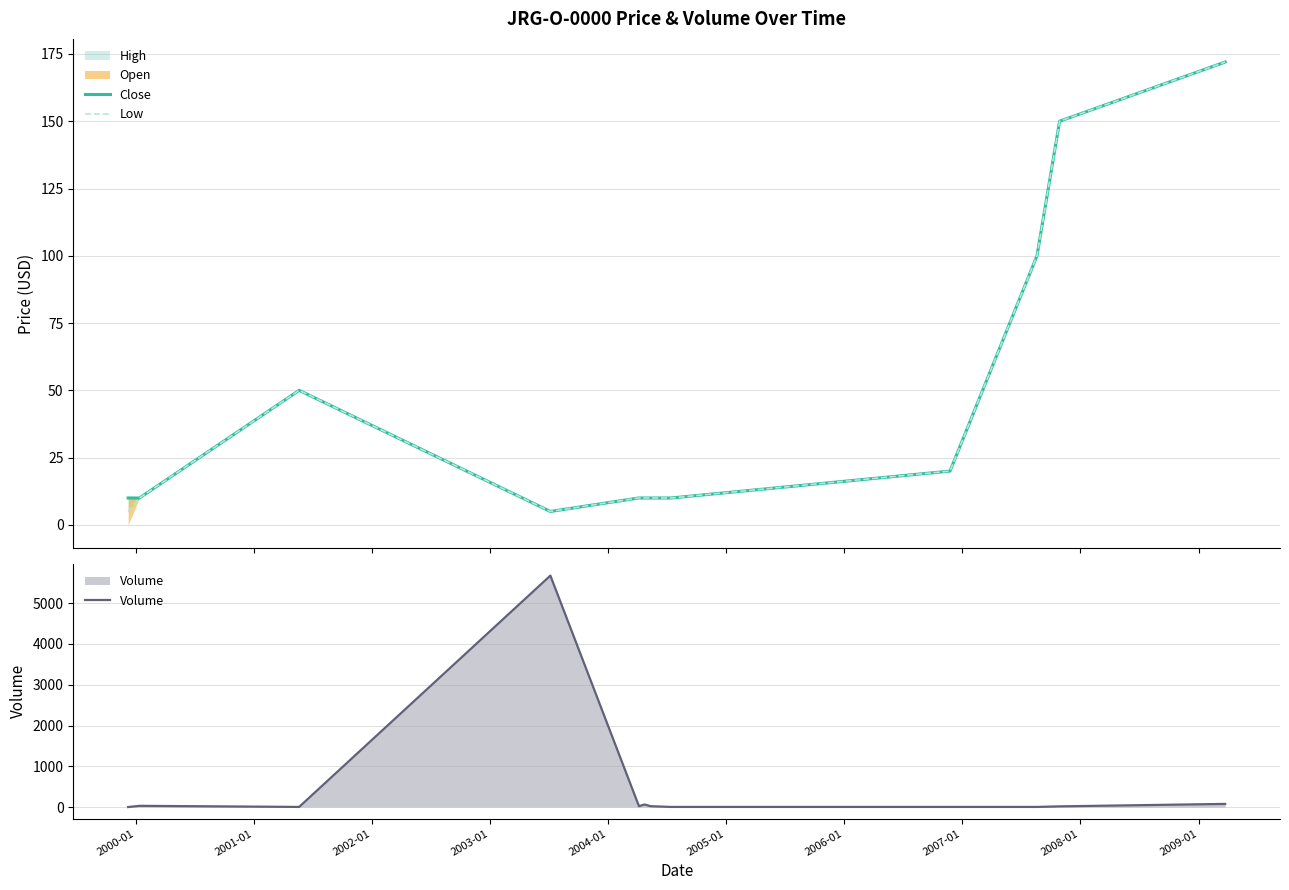

Does the chart have visible grid lines?

Yes